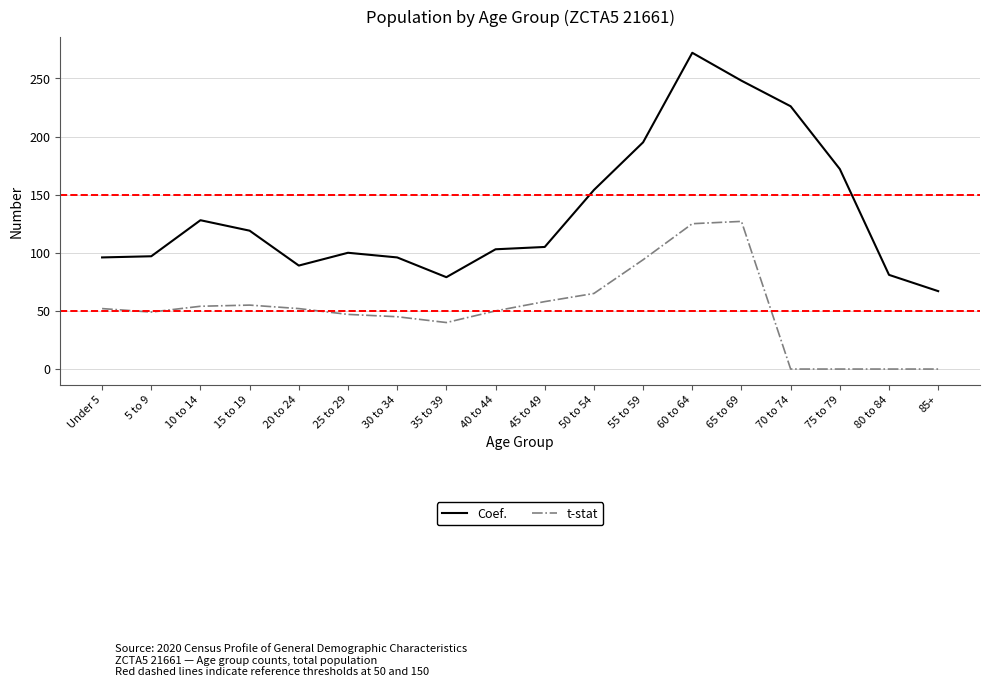

What is the maximum value for Coef.?

272